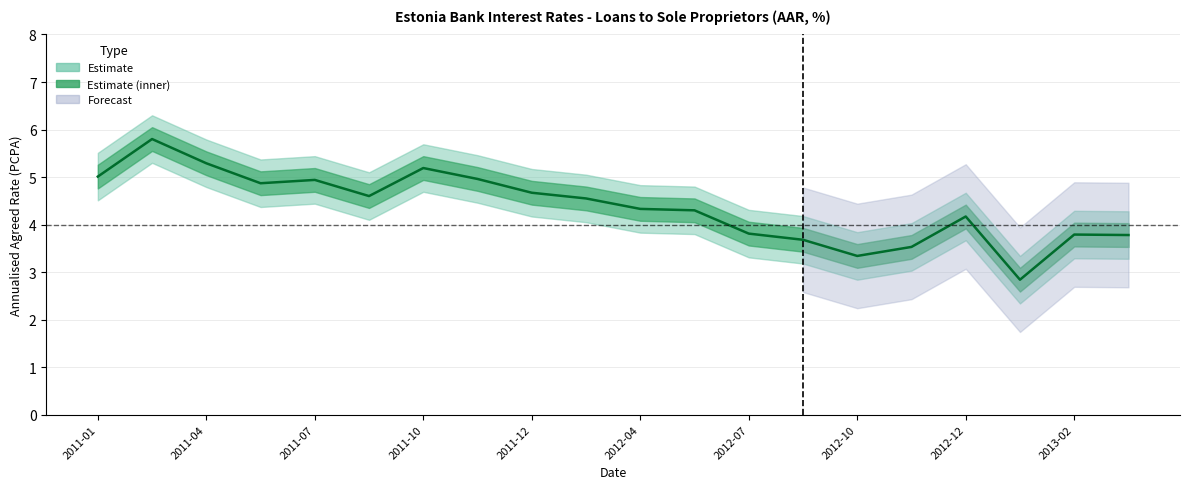

What is the change in value from 2012-04 to 2012-12?

-0.2